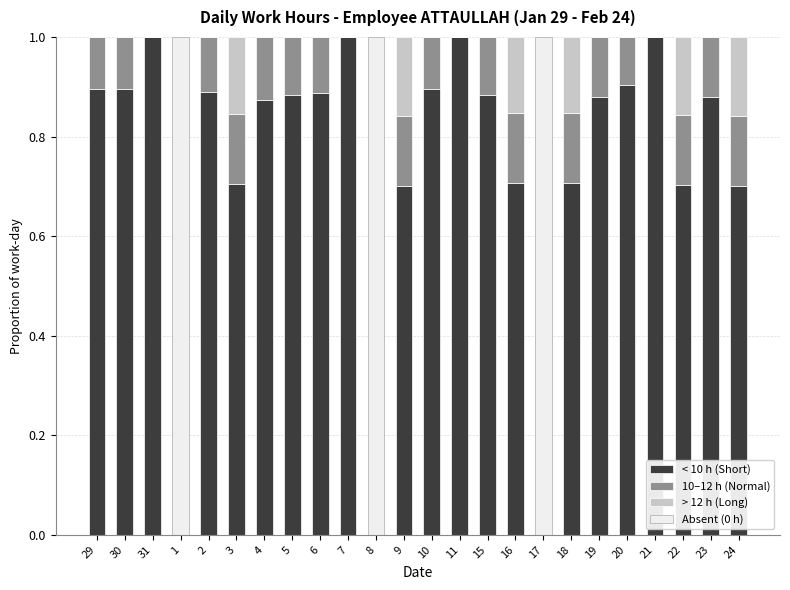

What is the sum of all < 10 h (Short) values?

18.0